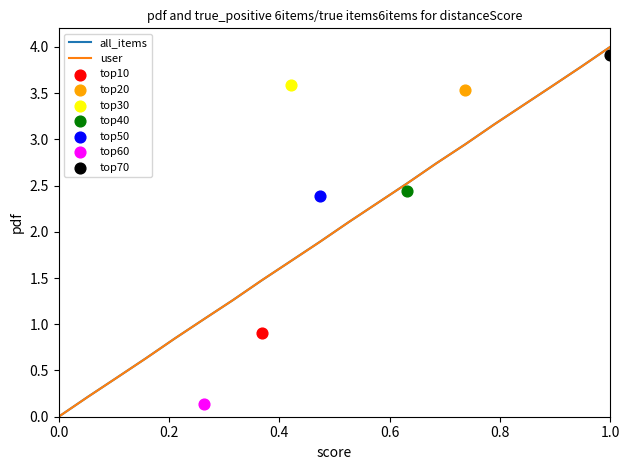

Which series reaches the minimum Y coordinate?

all_items